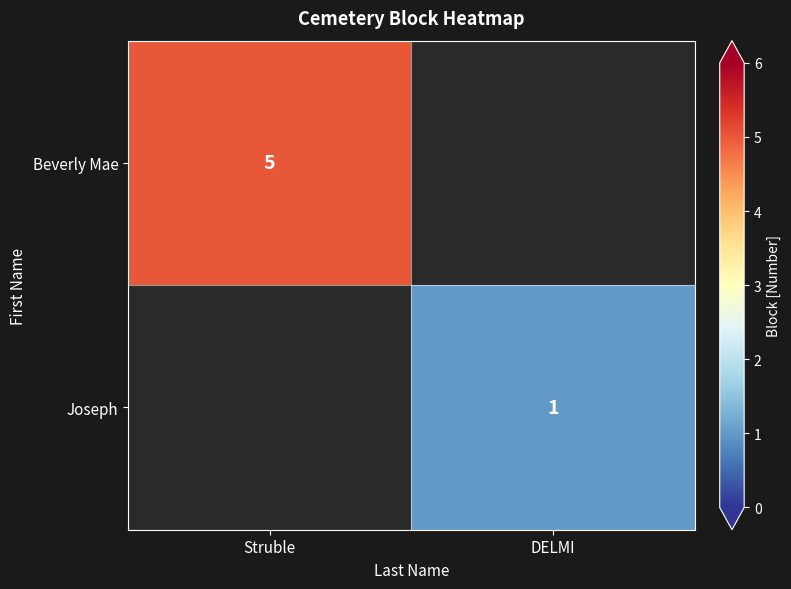

Is it true that Beverly Mae equals 8 at Struble?

False